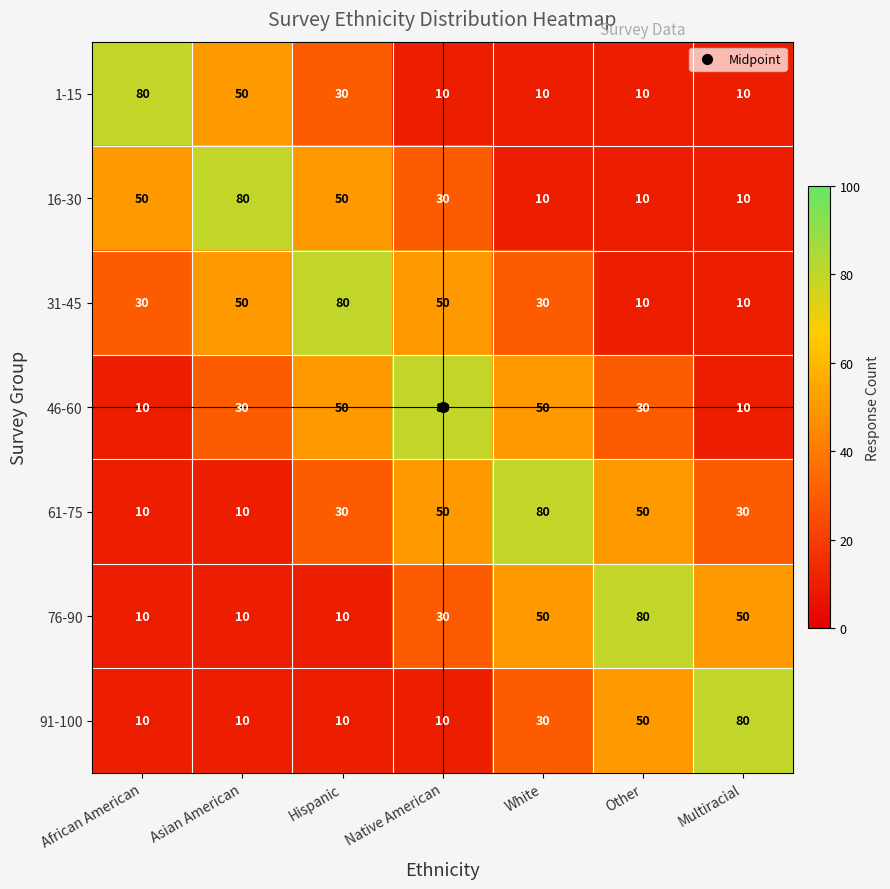

What is the difference between the 61-75 values at African American and Hispanic?

20